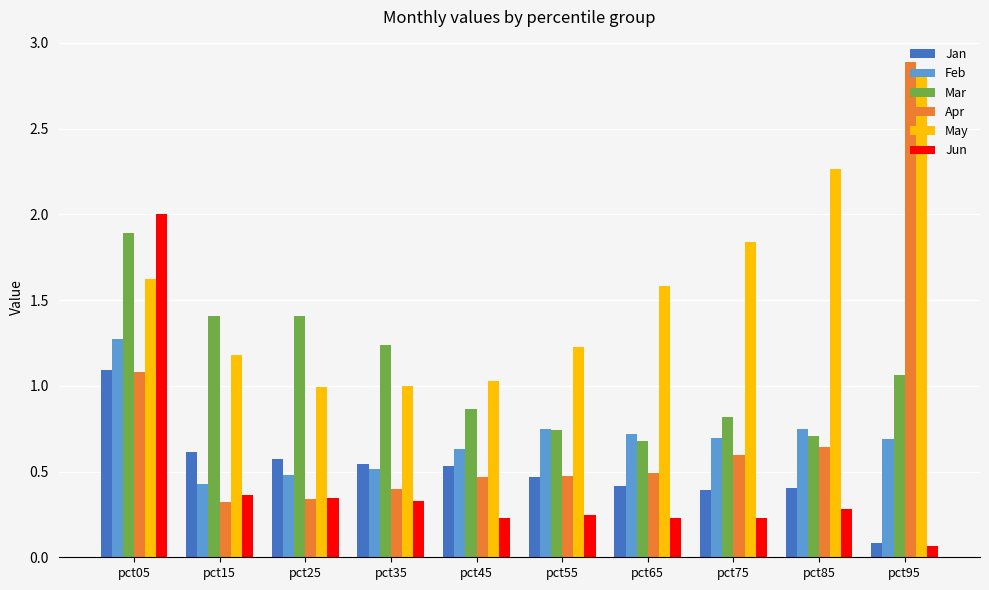

At which category does the chart reach its minimum across all series?

pct95